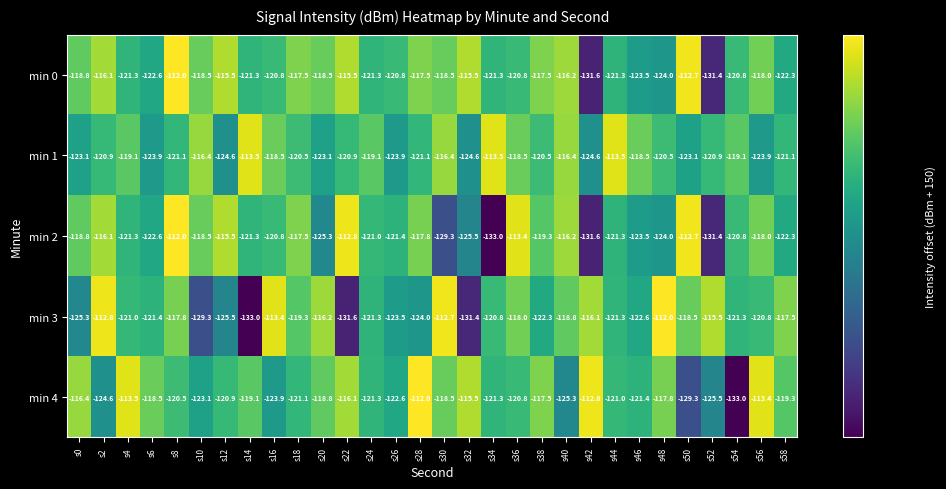

What is the difference between the maximum and minimum values in the min 4 series?

21.0